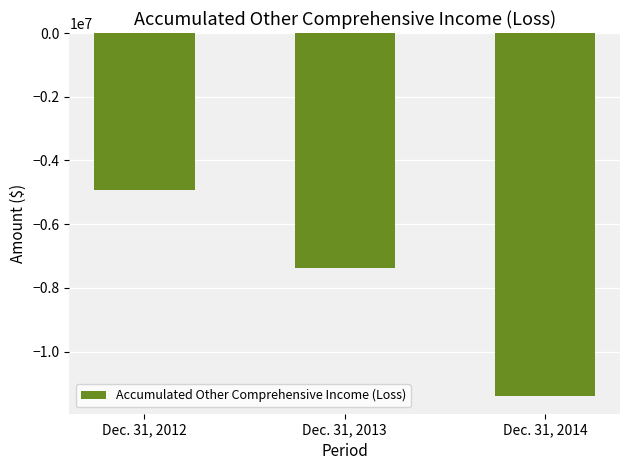

Count the number of data series in this chart.

1